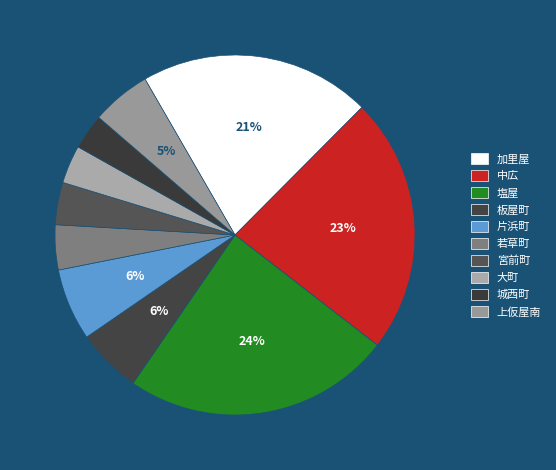

Rank the categories by value from lowest to highest.

城西町, 大町, 宮前町, 若草町, 上仮屋南, 板屋町, 片浜町, 加里屋, 中広, 塩屋